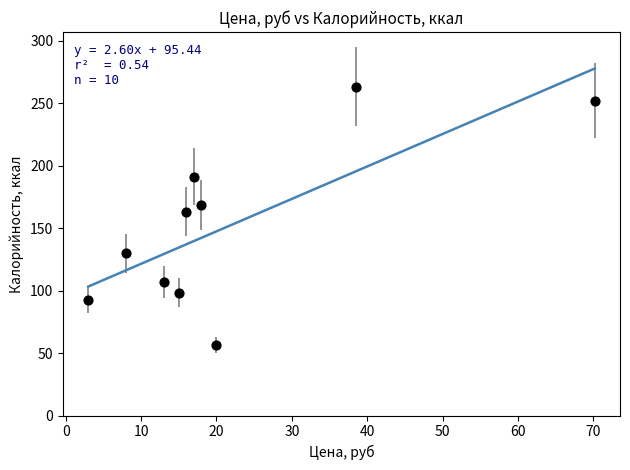

What is the range of Y values (max minus min)?

206.6